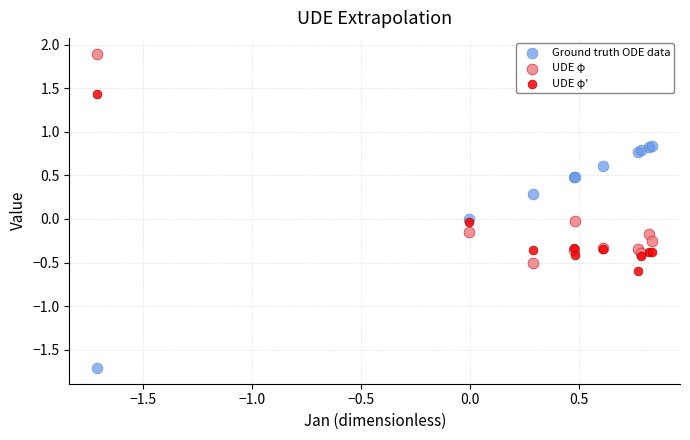

Which series has the largest Y range (max minus min)?

Ground truth ODE data